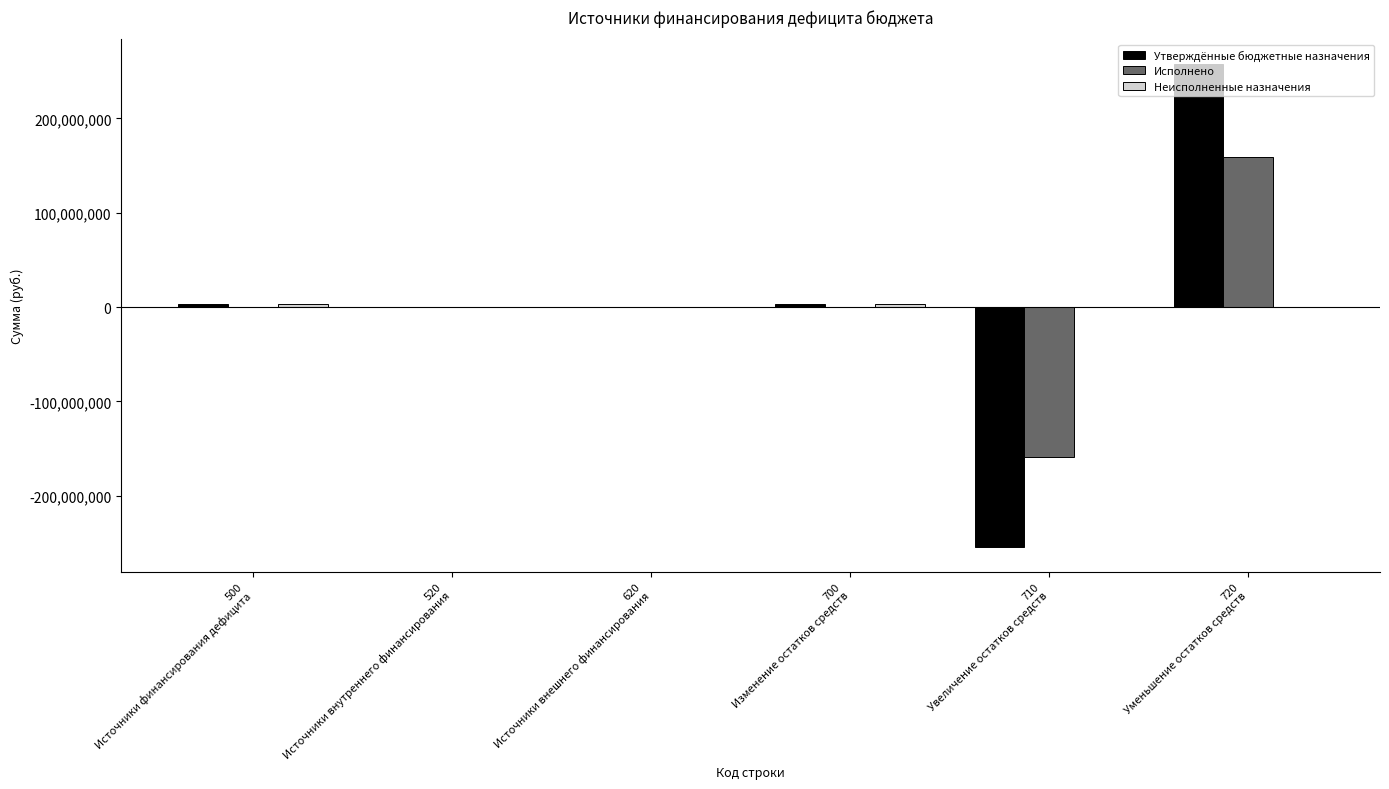

What is the maximum value for Исполнено?

159330763.1